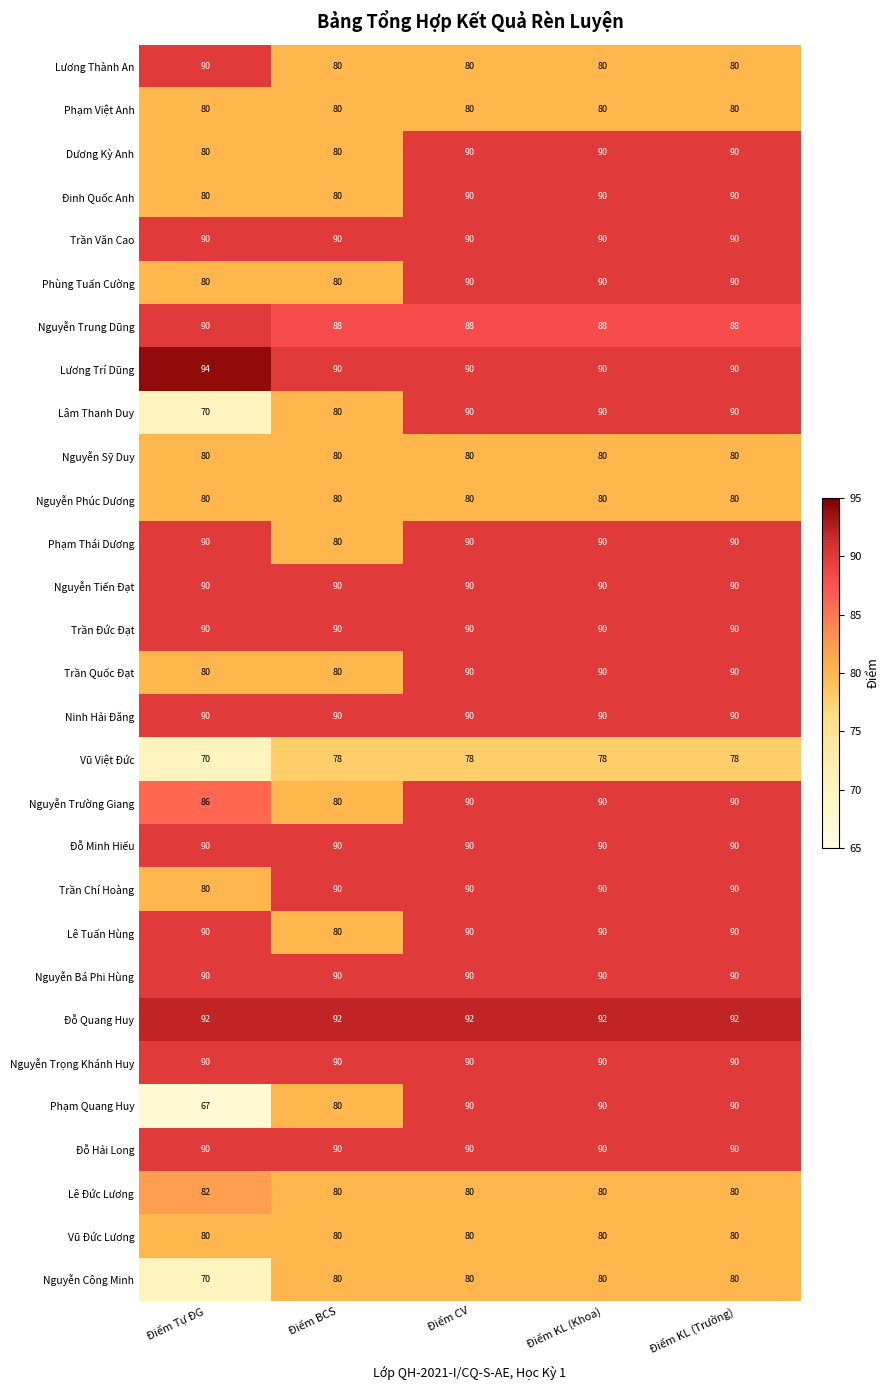

What is the greatest value displayed?

94